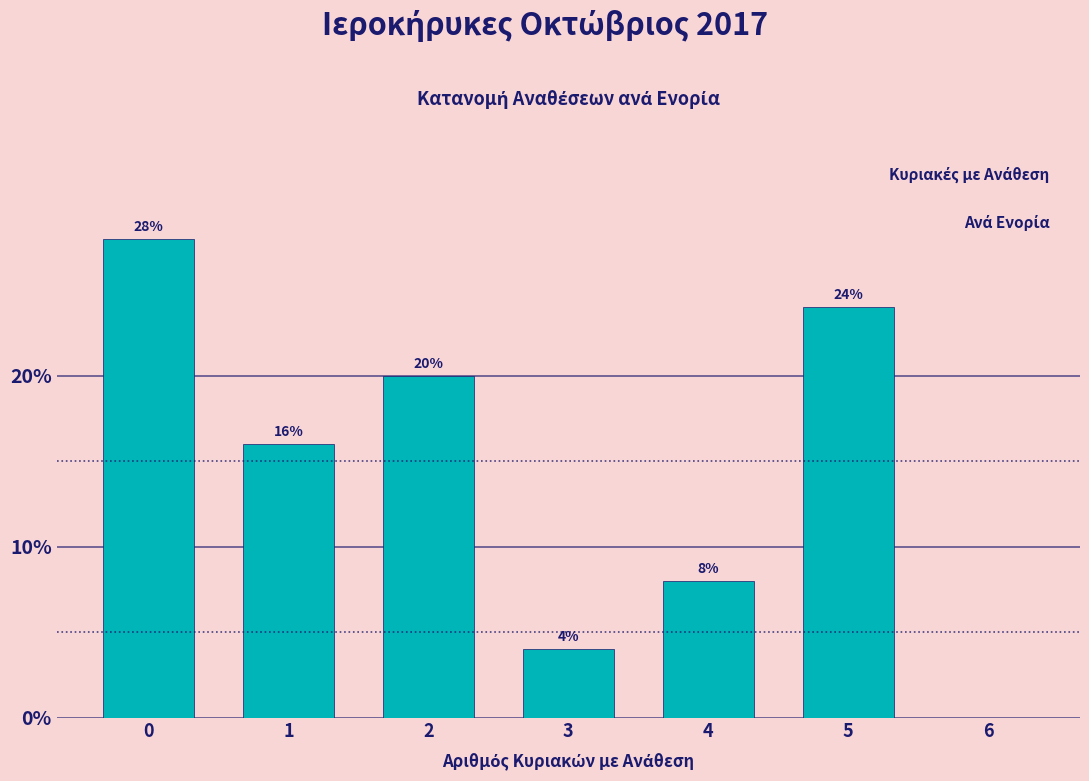

Reading left to right, list all the values displayed in this chart.

0=28.0	1=16.0	2=20.0	3=4.0	4=8.0	5=24.0	6=0.0